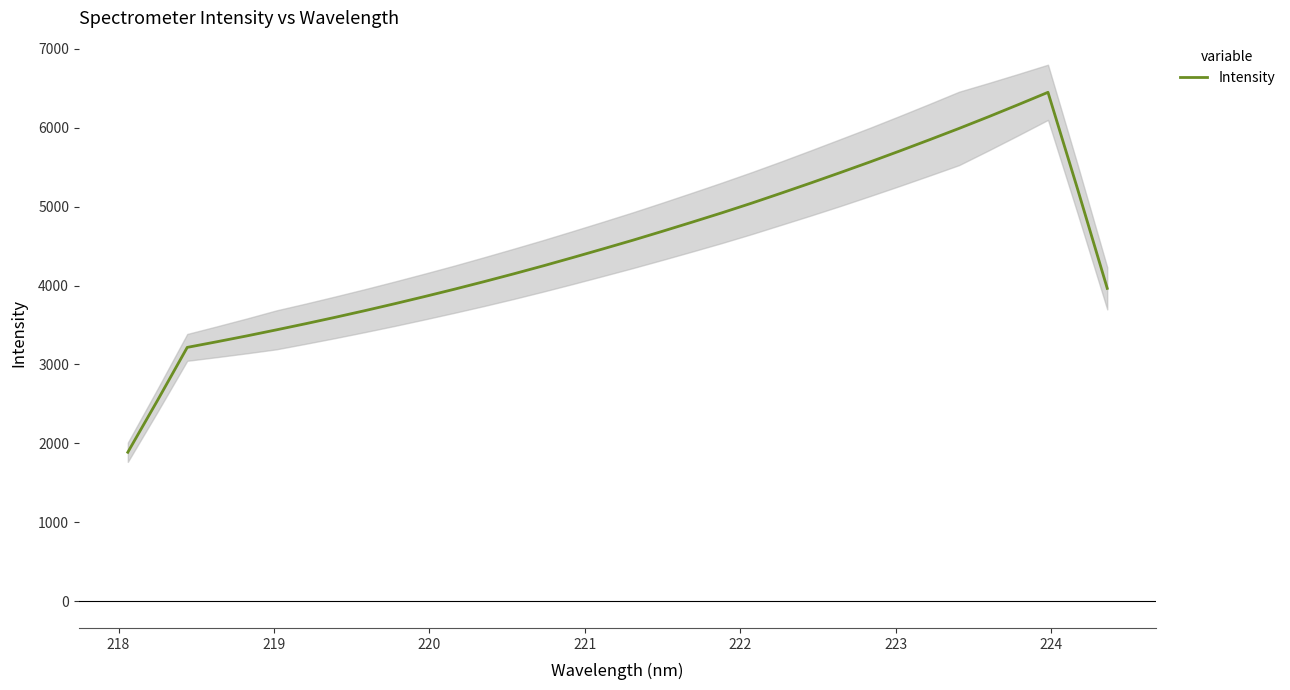

What is the maximum value for Intensity?

6449.3